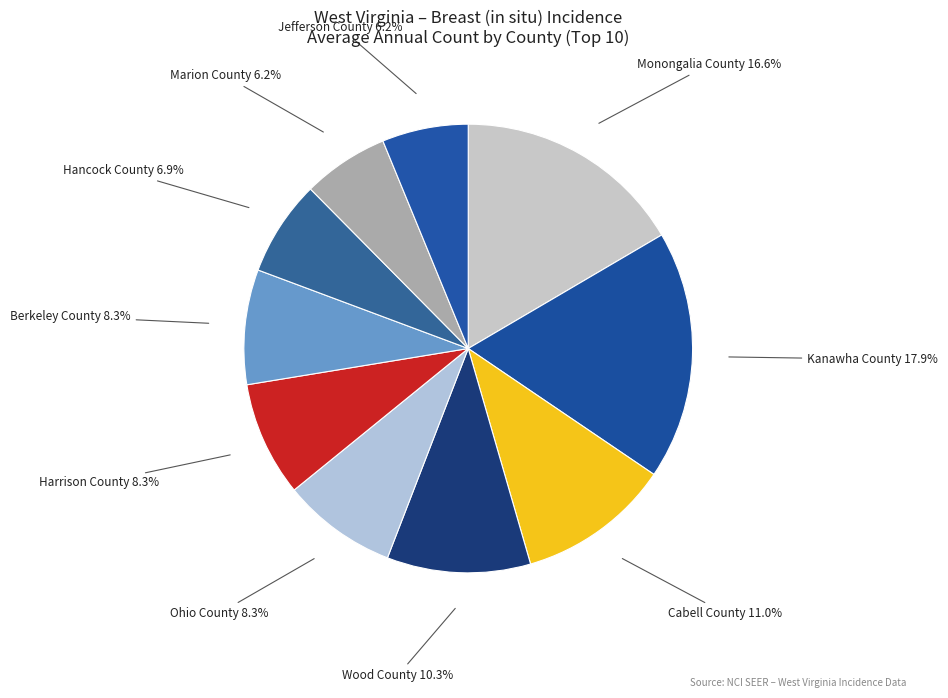

Is Marion County the majority of the pie?

No